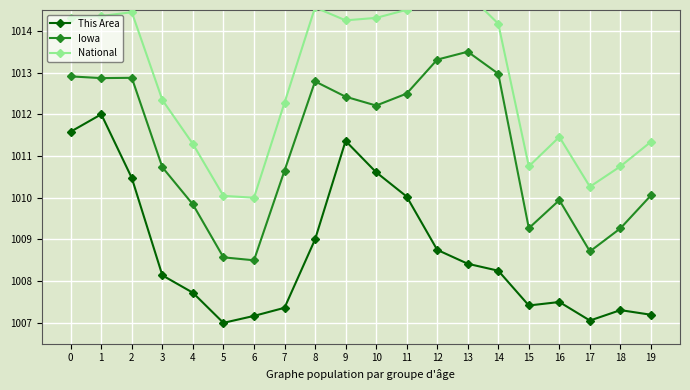

At which category does the chart reach its peak across all series?

12